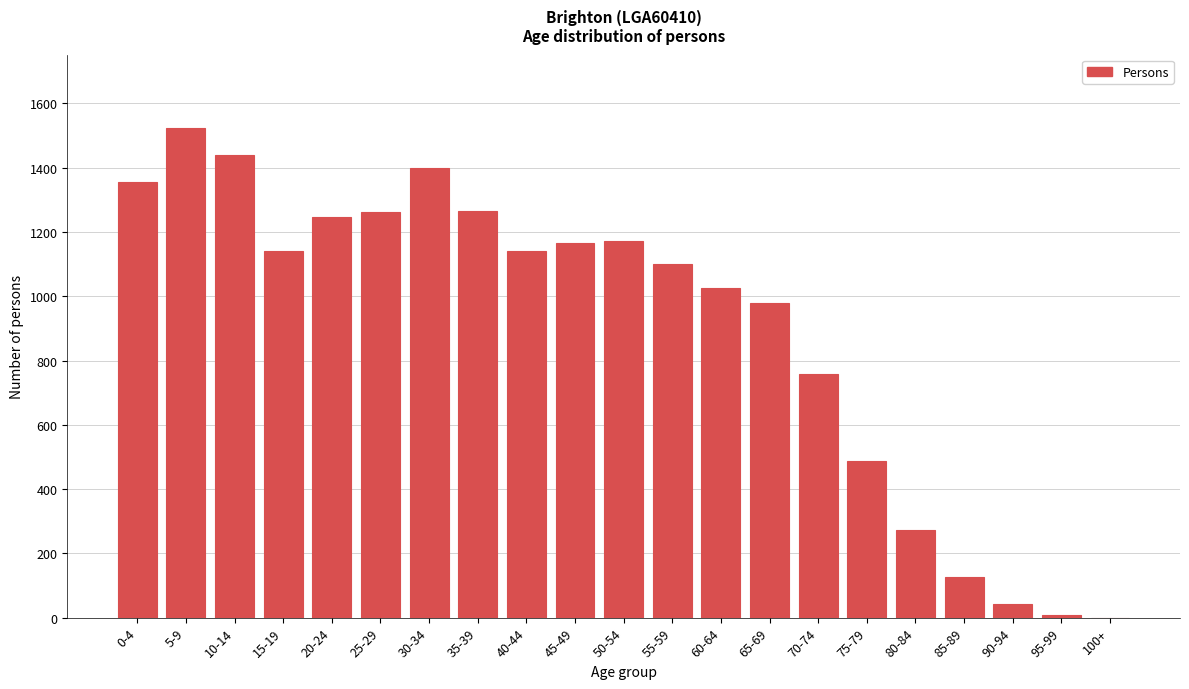

What is the sum of all values?

18915